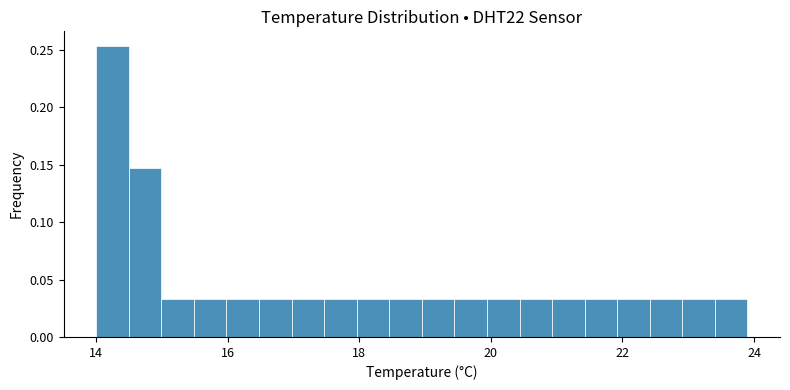

Read against the x-axis, roughly where is the centre of the tallest bar?

14.2